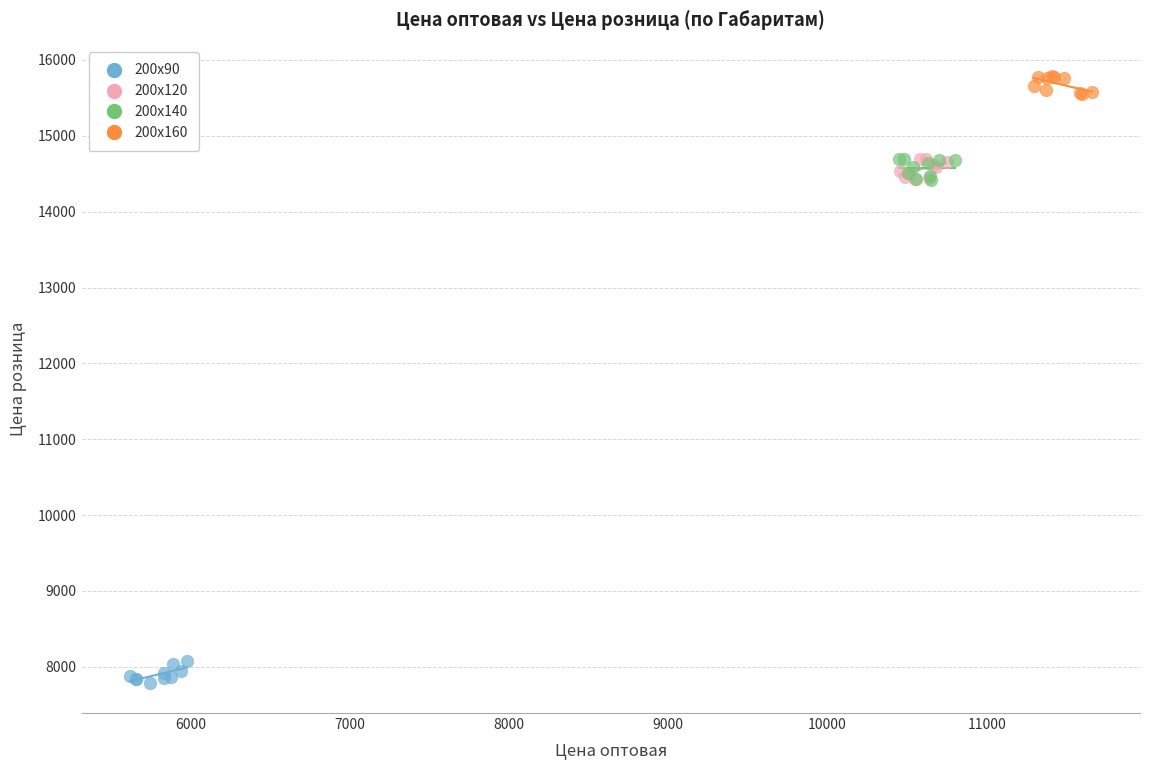

Which series reaches the minimum Y coordinate?

200х90